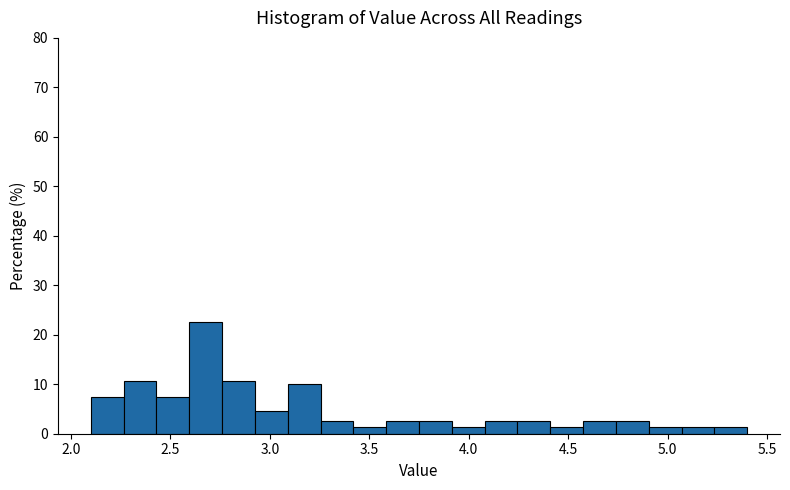

Read against the x-axis, roughly where is the centre of the tallest bar?

2.70